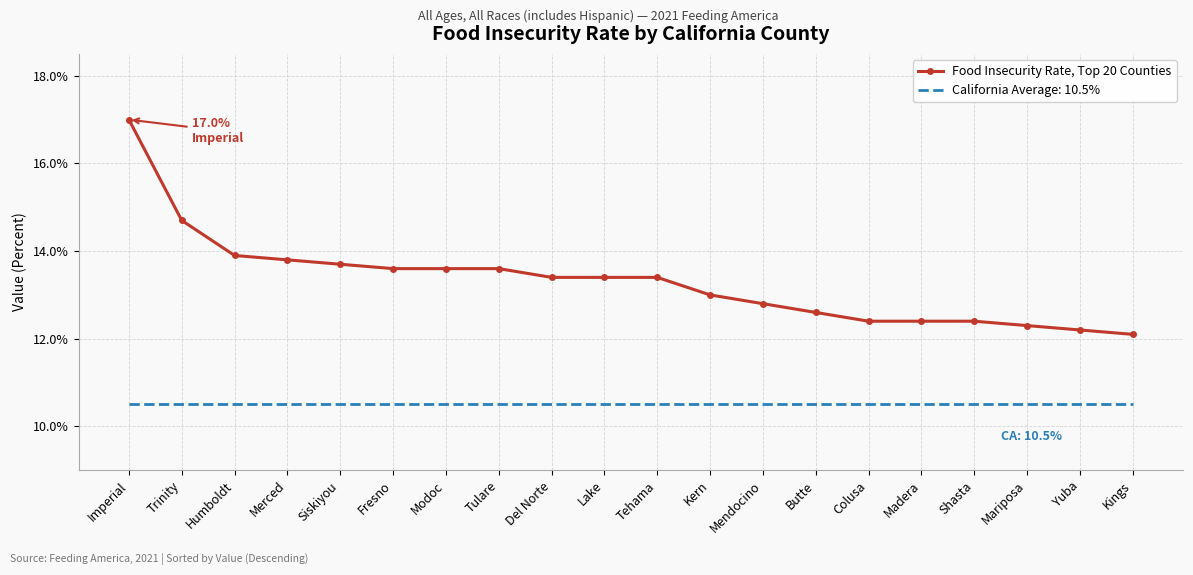

What is the difference between the maximum and minimum values in the Food Insecurity Rate, Top 20 Counties series?

4.9